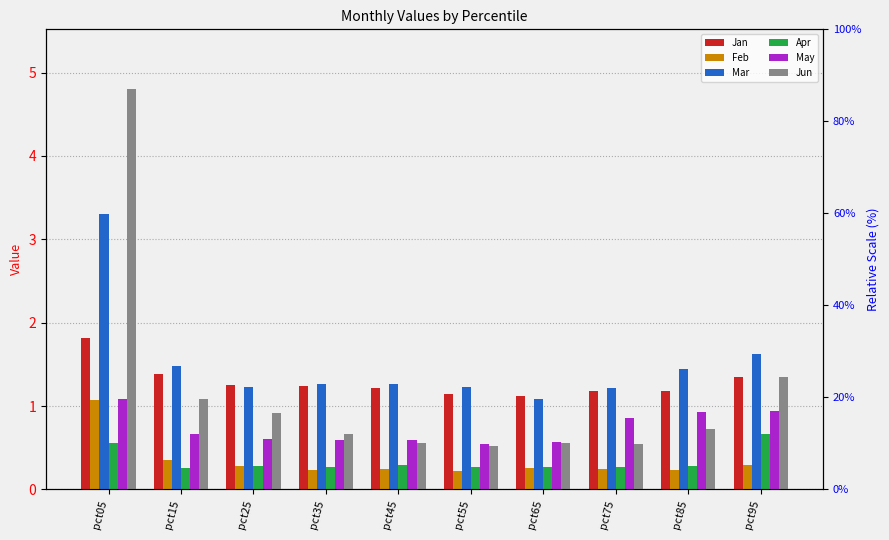

What is the difference between the second highest and second lowest values in the Mar series?

0.4